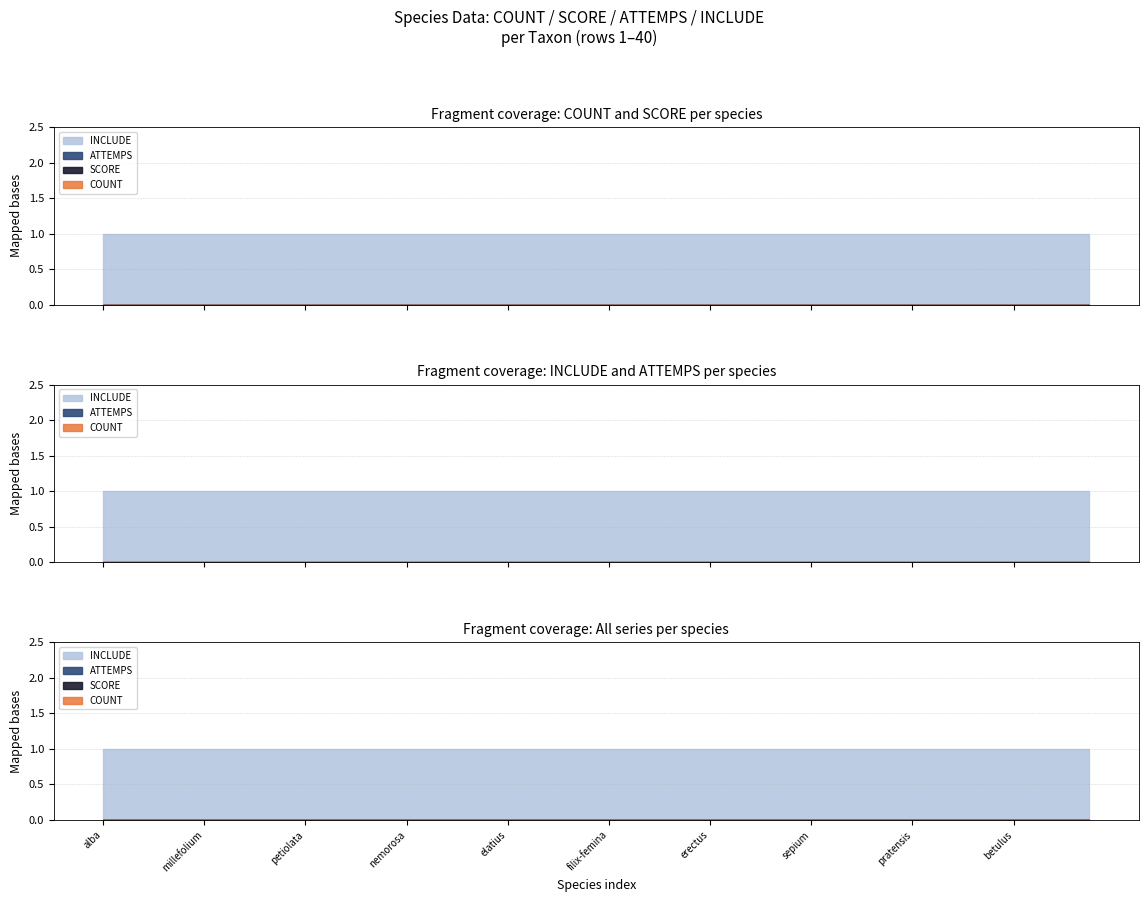

What is the total value across all series at Calystegia sepium?

1